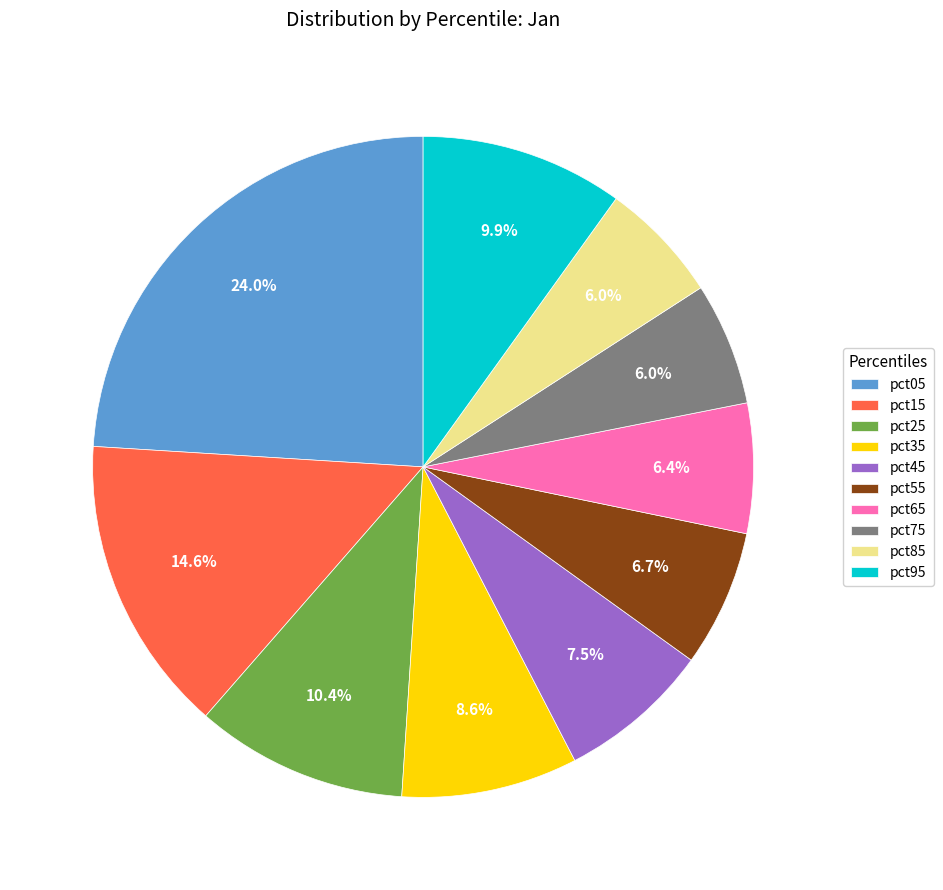

Is there a majority slice in this chart?

No